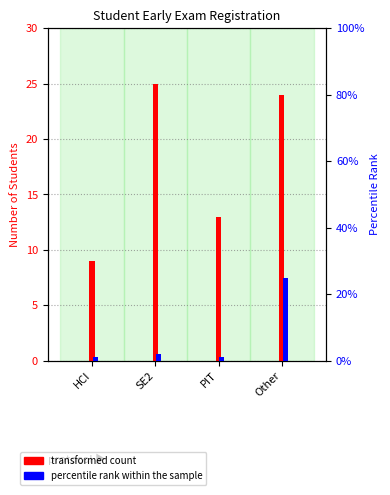

What is the label of the 4th bar from the left?

Other